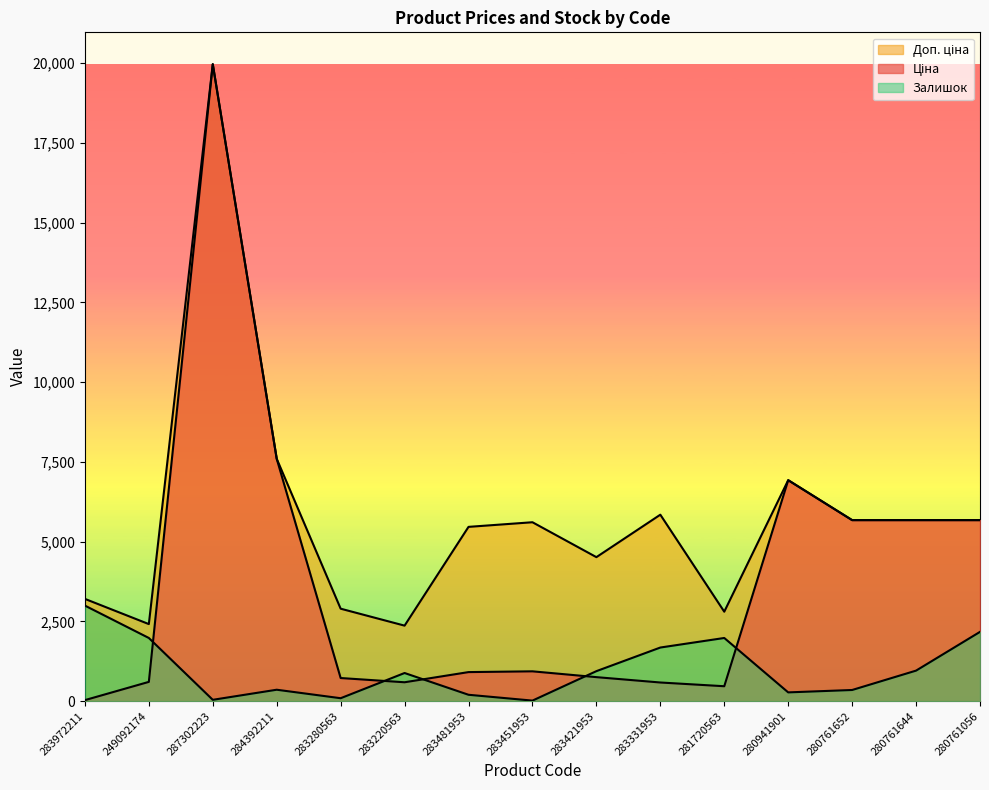

Reading right to left, extract all data points from this chart.

Ціна: 5673.8	5673.8	5673.8	6925.7	467.3	584.4	752.2	934.5	910.4	591.6	724.5	7596.5	19964.2	603.7	32.0
Доп. ціна: 5673.8	5673.8	5673.8	6925.7	2803.6	5843.9	4513.3	5607.2	5462.3	2366.5	2897.8	7596.5	19964.2	2414.8	3205.0
Залишок: 2171.1	956.6	349.4	274.5	1979.8	1680.3	940.0	16.6	199.6	881.8	91.5	357.7	41.6	1979.8	2994.6